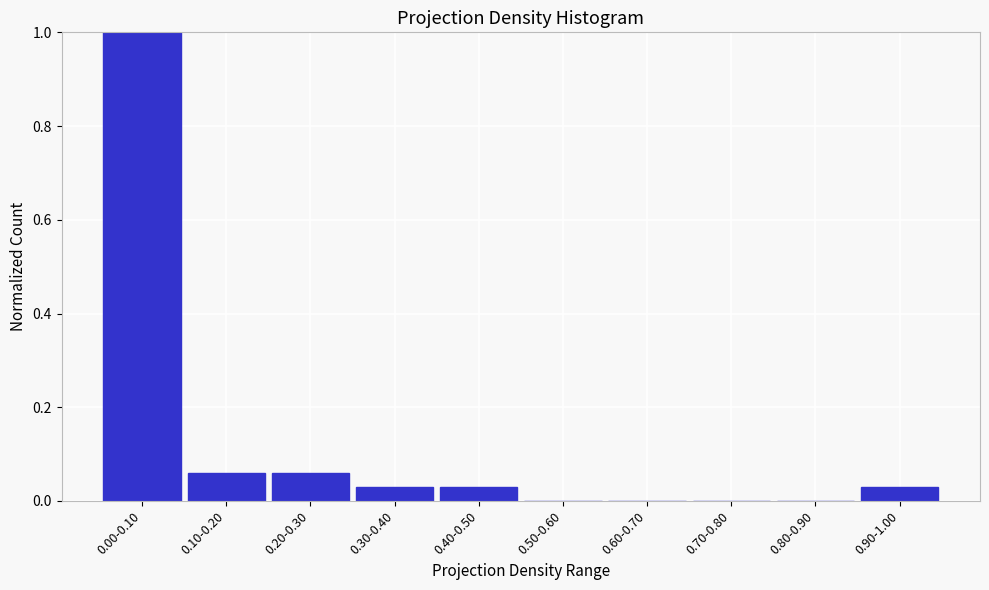

What is the sum of all values?

1.2